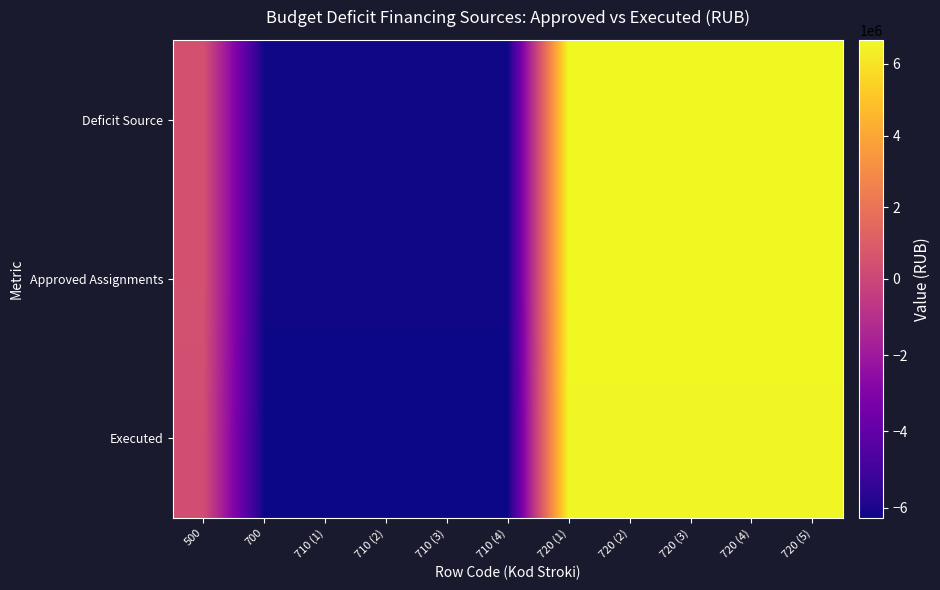

Which series has the largest range (max minus min)?

Deficit Source